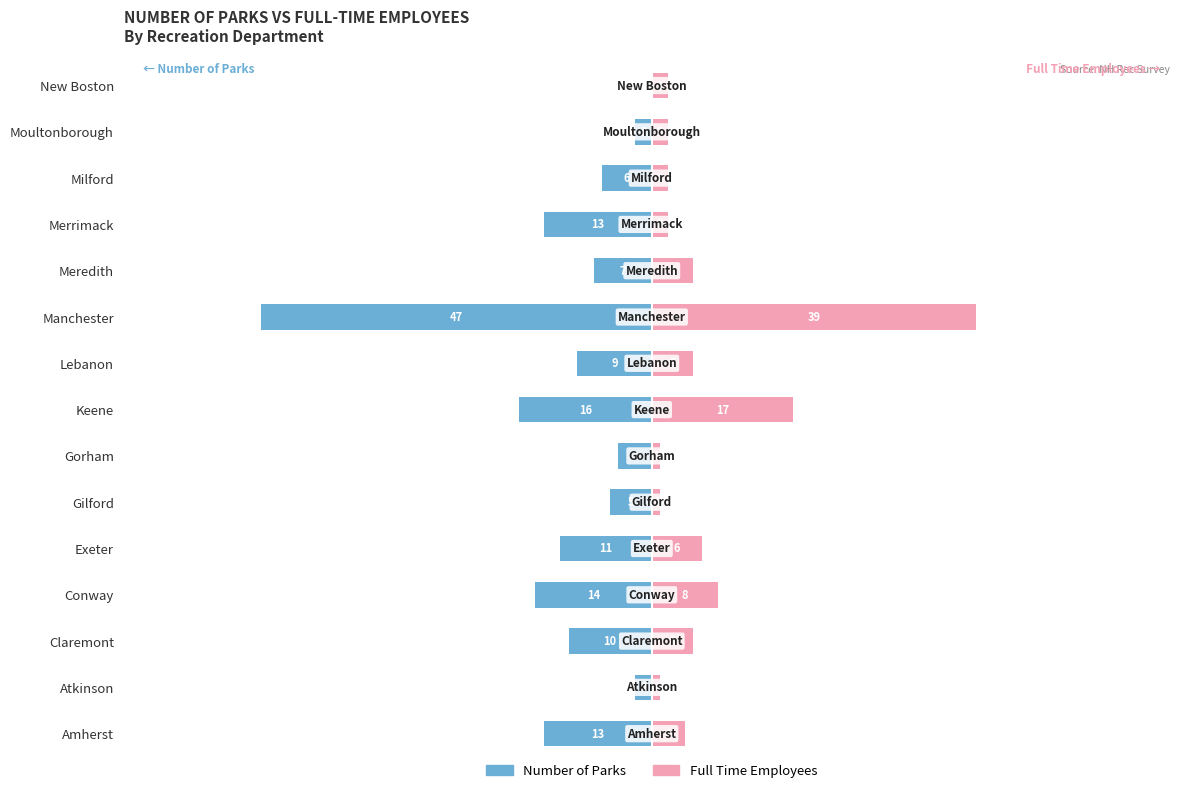

True or false: Full Time Employees has a value of 1 at Gorham.

True